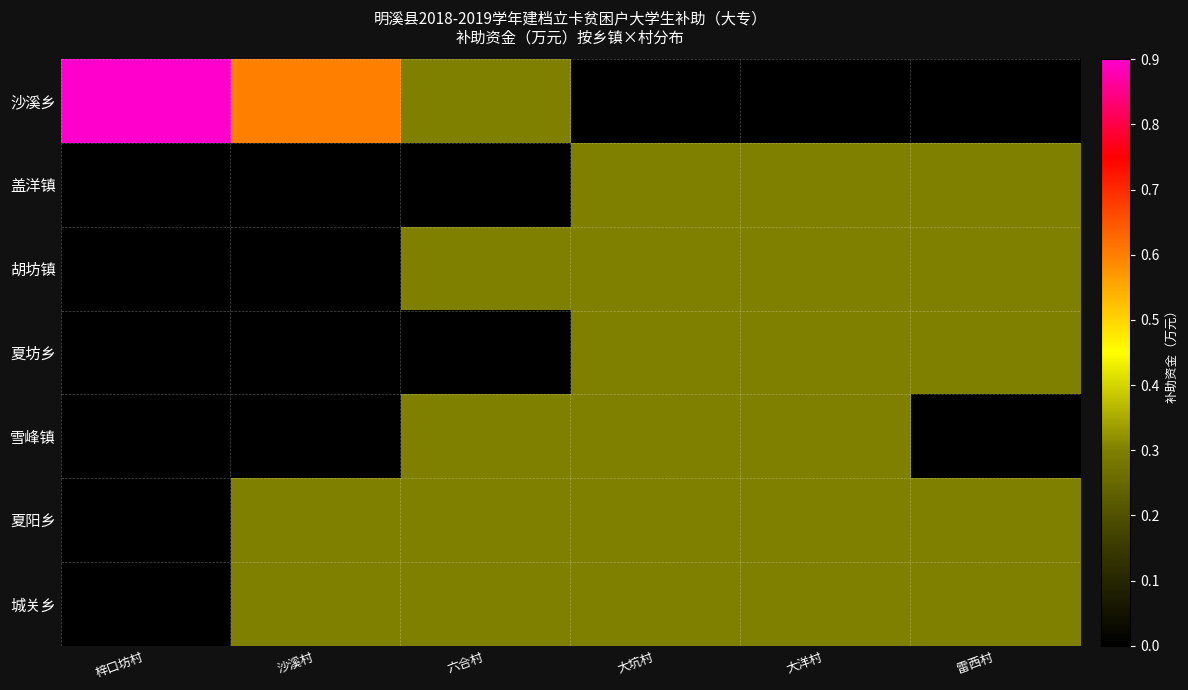

At which category is the sum across all series the highest?

大坑村